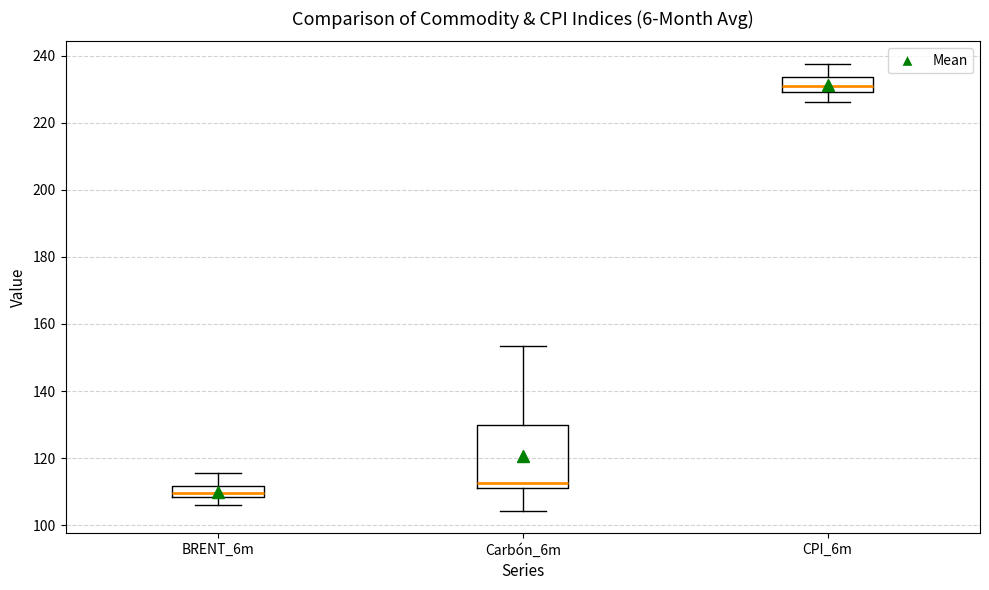

Reading left to right, transcribe this box plot: for each box, give where its median line is, the range the box spans, and where its two whiskers end, as read against the y-axis. The values are not printed on the chart, so give them approximately, as read against the axis.

BRENT_6m: median 110, box 108 to 112, whiskers 106 to 116
Carbón_6m: median 112 (just above the box's lower edge), box 112 to 130, whiskers 104 to 154
CPI_6m: median 232, box 230 to 234, whiskers 226 to 238